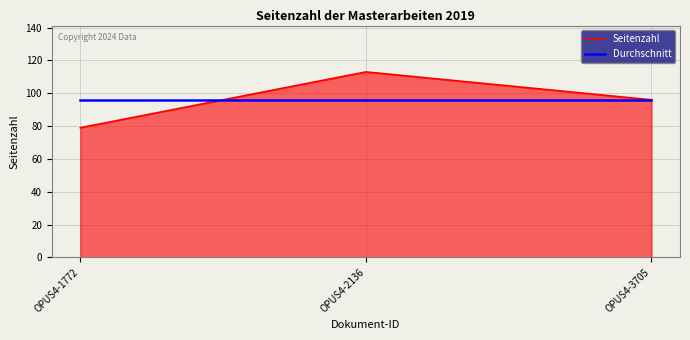

Is the value of Durchschnitt at OPUS4-2136 greater than the value of Seitenzahl at OPUS4-2136?

No